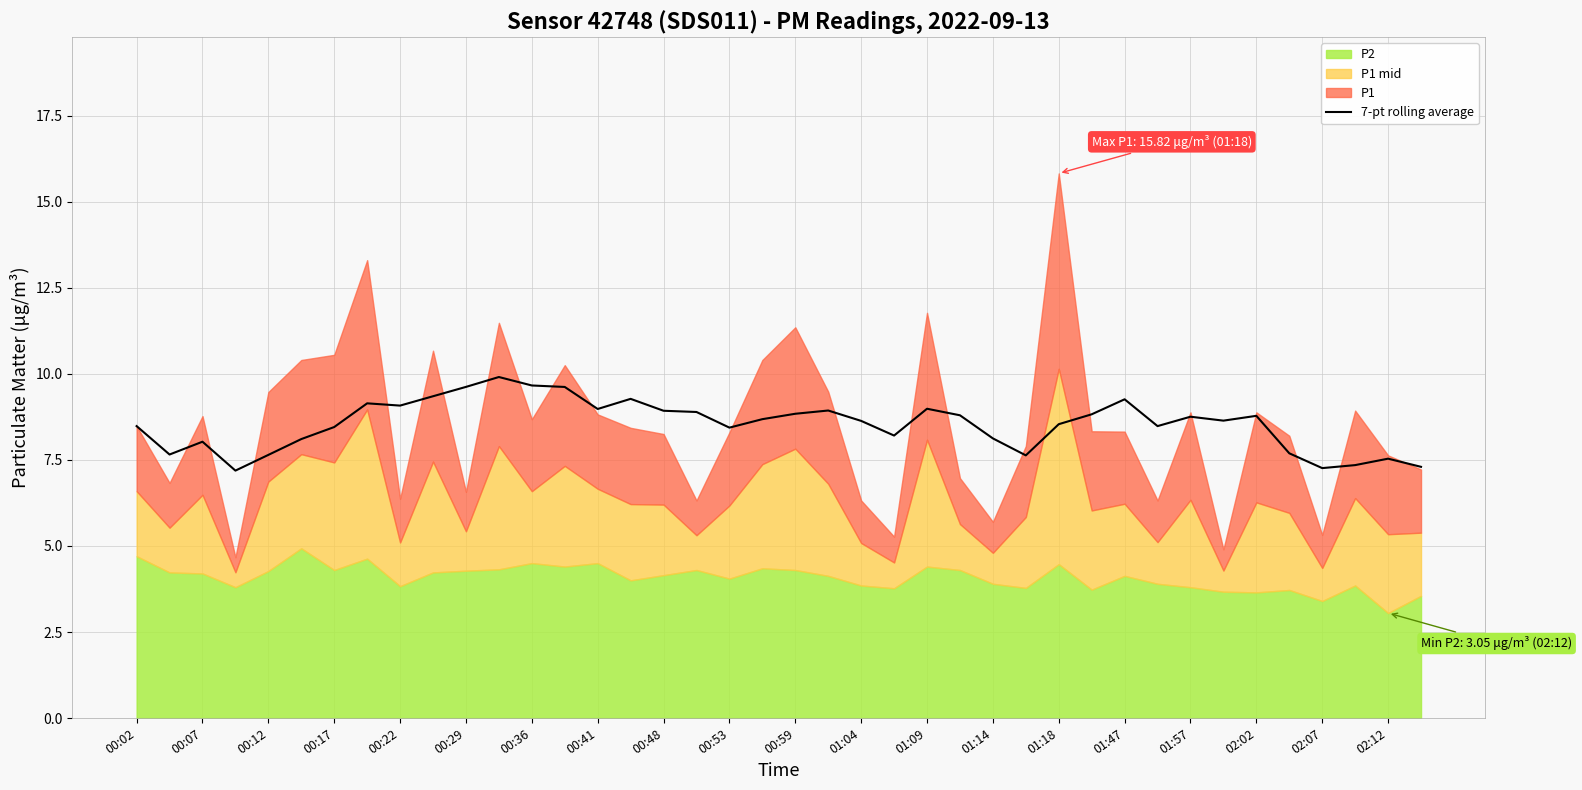

What is the maximum value for 7-pt rolling average?

9.9